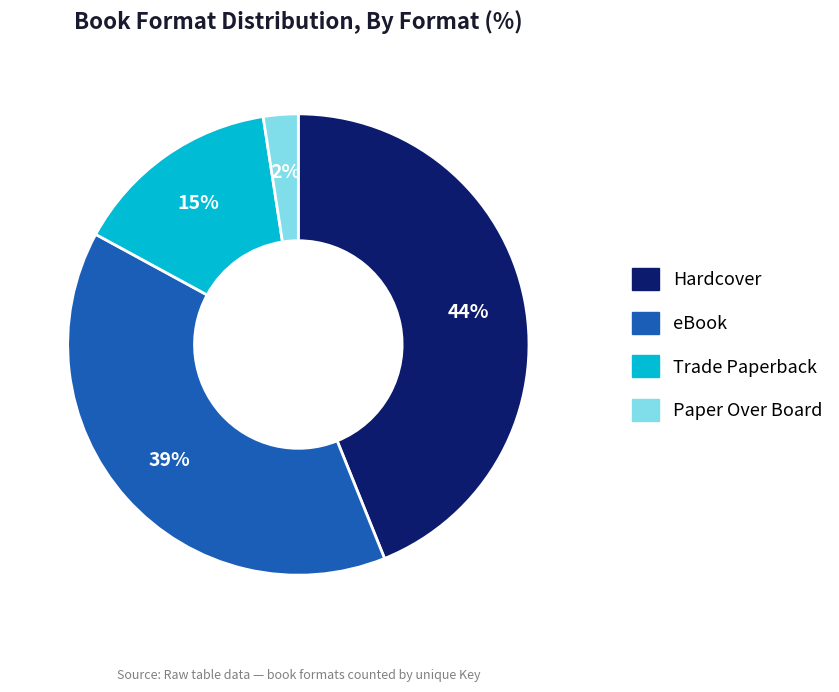

To the nearest percent, what is the combined percentage of Trade Paperback and eBook?

54%